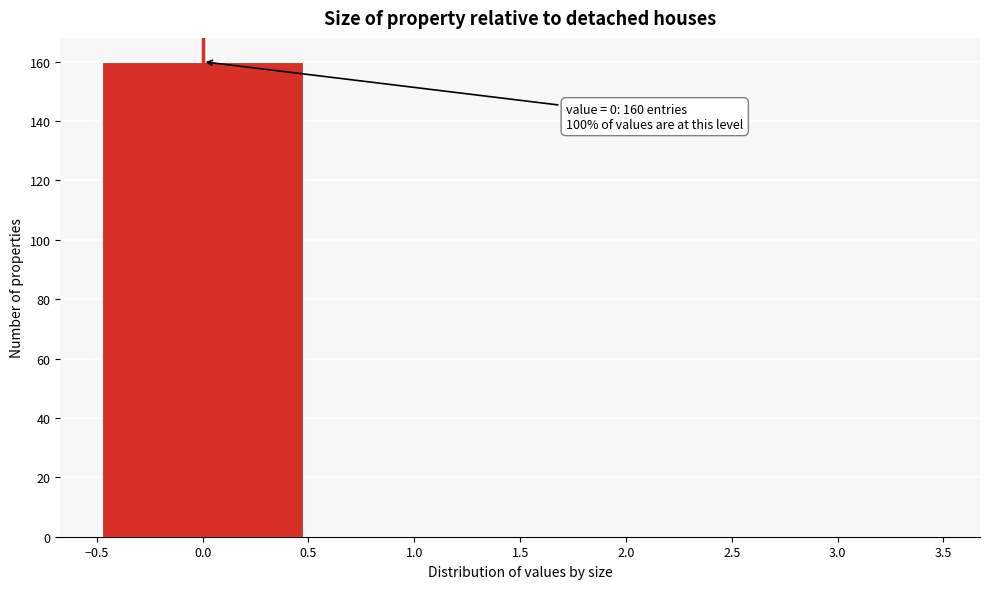

Over which range of the x-axis is the bar tallest?

-0.5 to 0.5